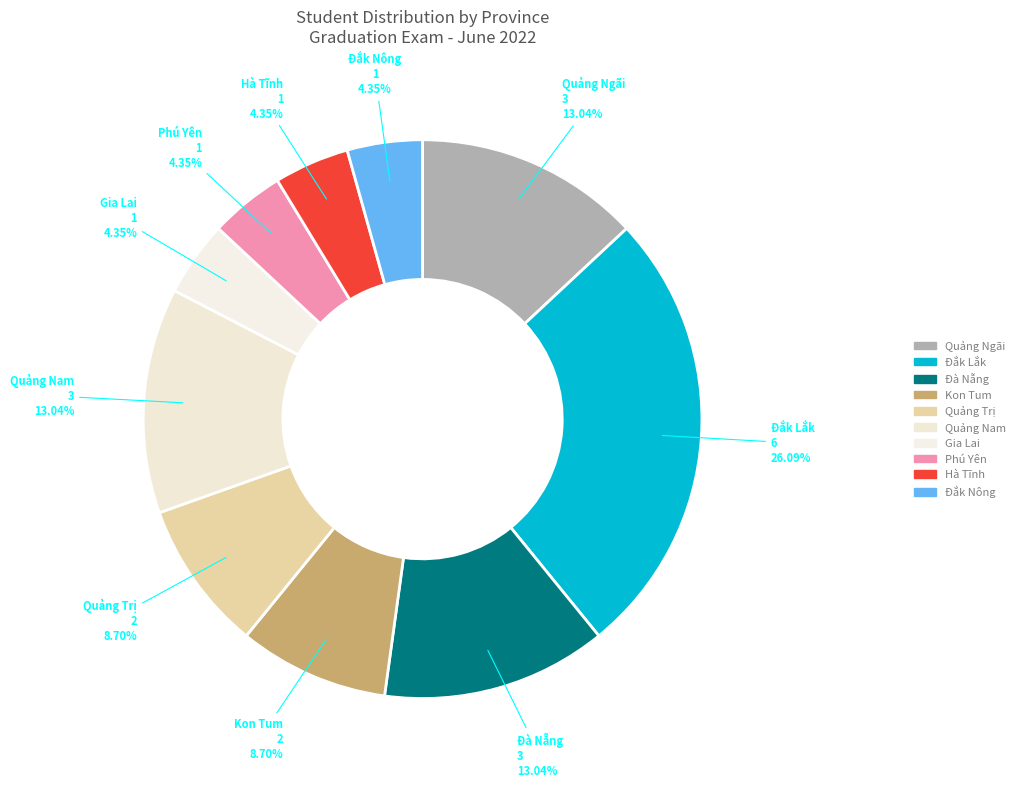

Count the number of slices in the pie.

10